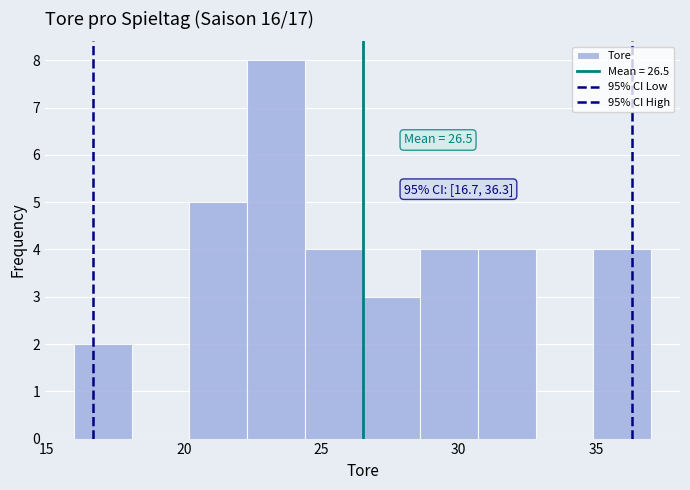

Which range on the x-axis has the tallest bar?

22.3 to 24.4